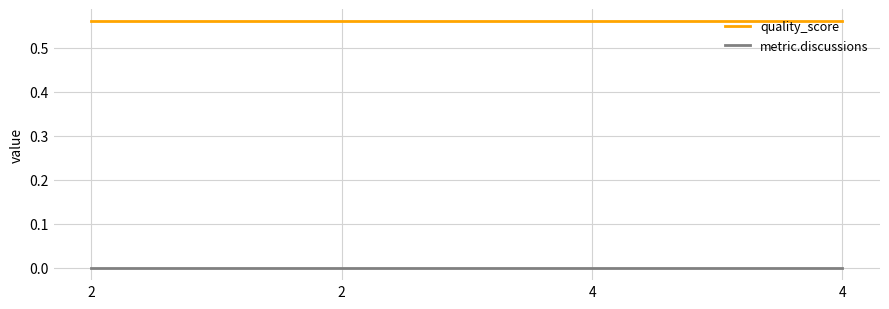

Is this an area chart (filled region under the line)?

No